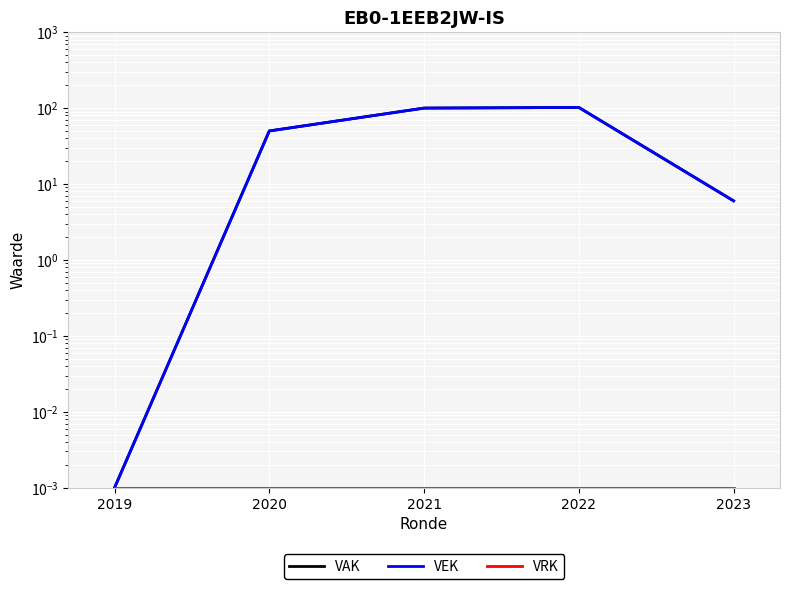

List the labels in order of VRK value, largest first.

2019, 2020, 2021, 2022, 2023